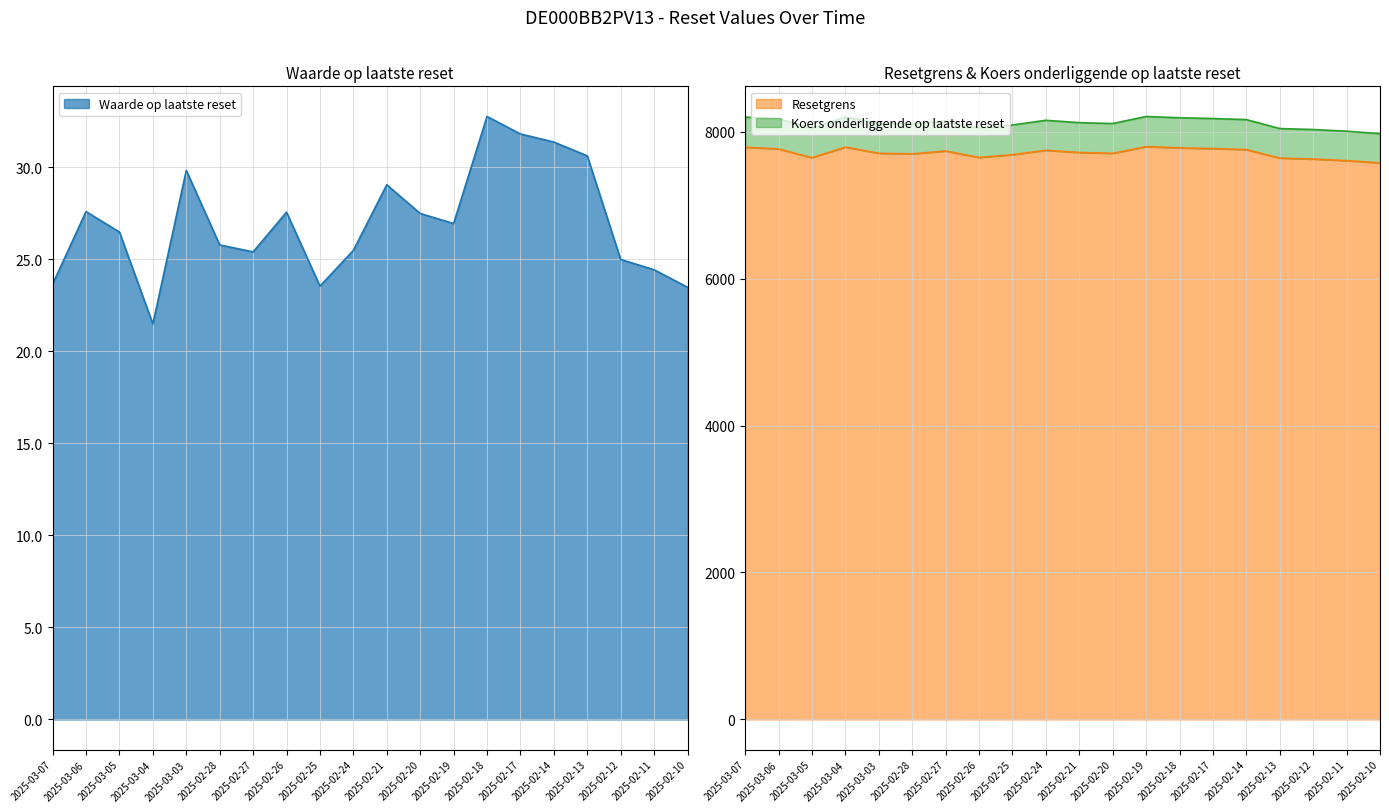

True or false: Resetgrens and Waarde op laatste reset intersect in this chart.

False